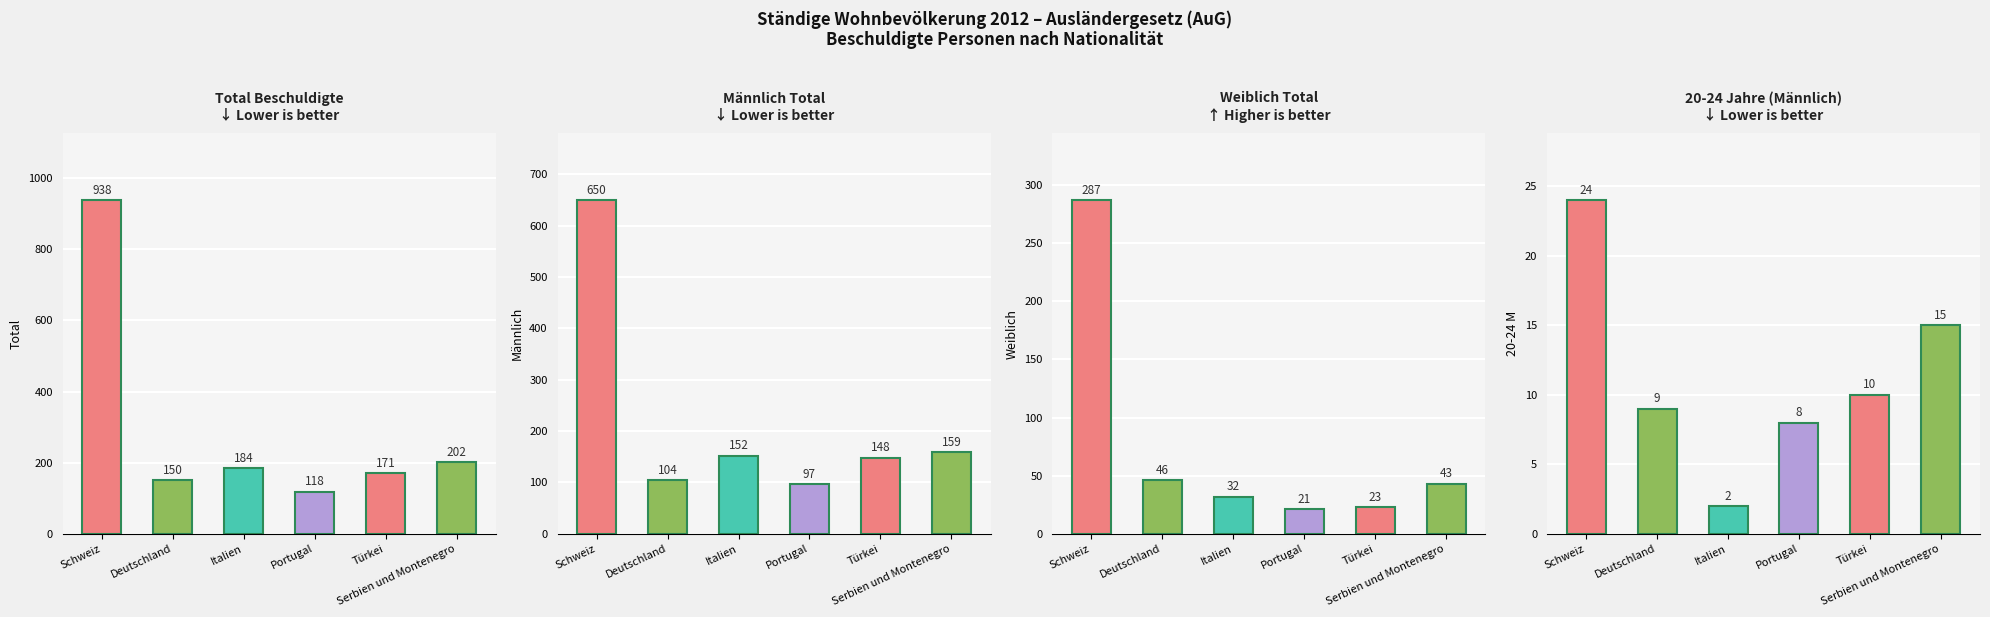

Reading right to left, transcribe all the data shown in this chart.

Total Beschuldigte: 202	171	118	184	150	938
Männlich Total: 159	148	97	152	104	650
Weiblich Total: 43	23	21	32	46	287
20-24 Jahre (M): 15	10	8	2	9	24